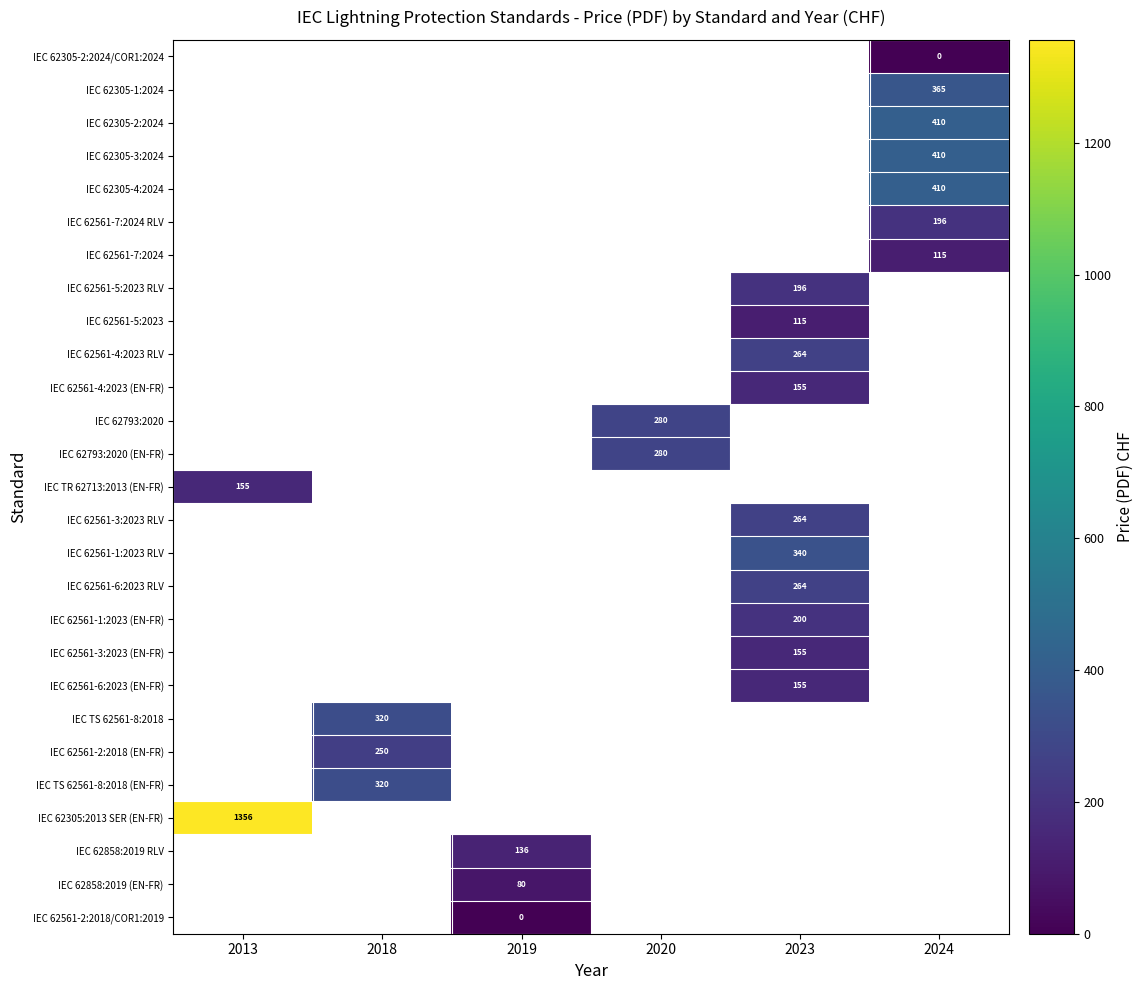

Which series has the largest range (max minus min)?

IEC TR 62713:2013 (EN-FR)